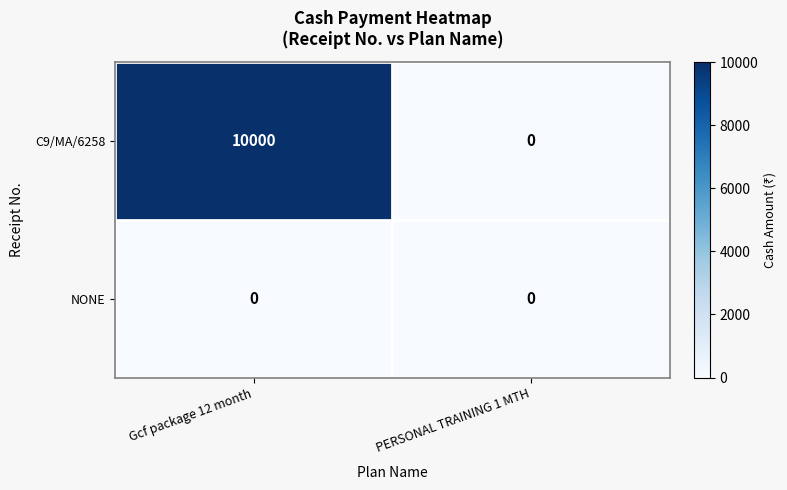

Rank the series at Gcf package 12 month from highest to lowest value.

C9/MA/6258, NONE